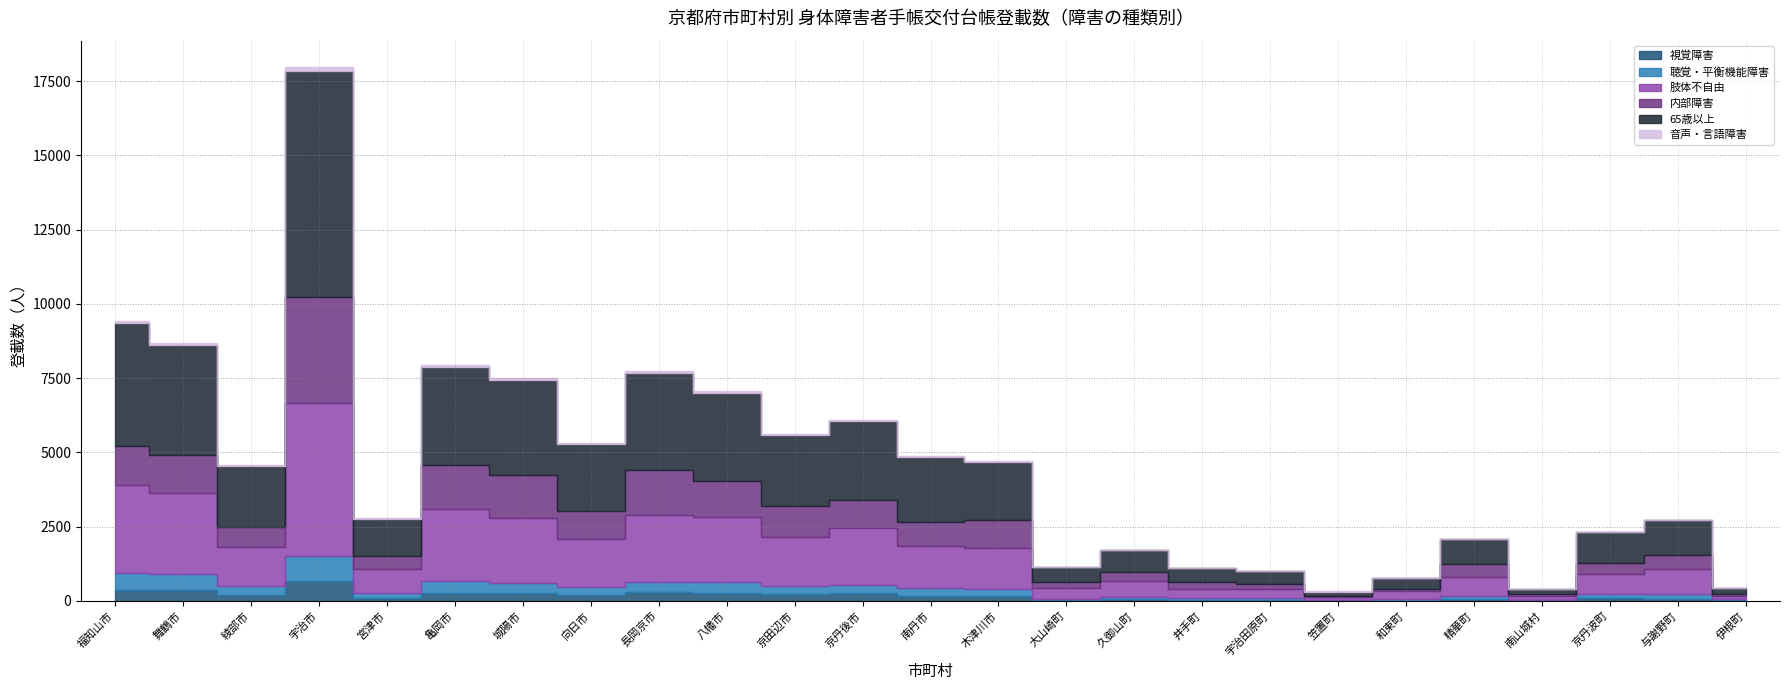

What is the sum of the 視覚障害 values at 宮津市 and 亀岡市?

360